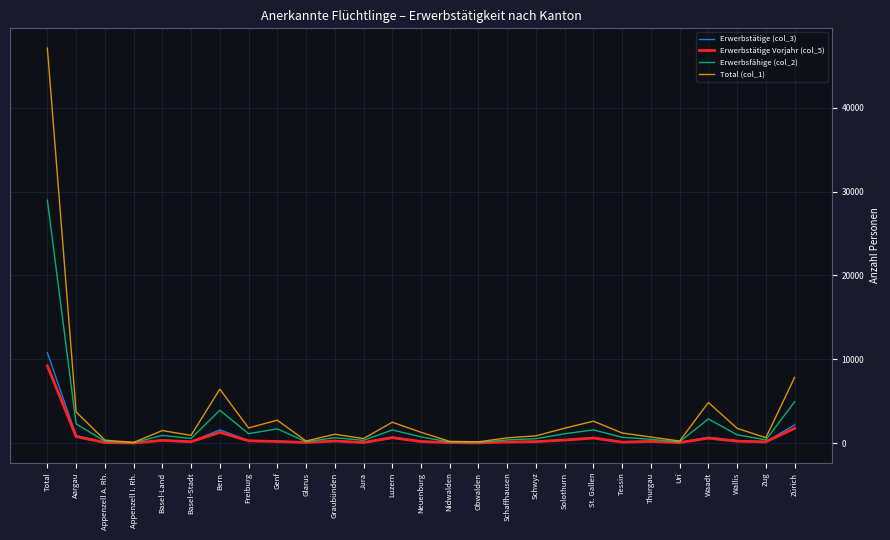

Which series has the largest range (max minus min)?

Total (col_1)